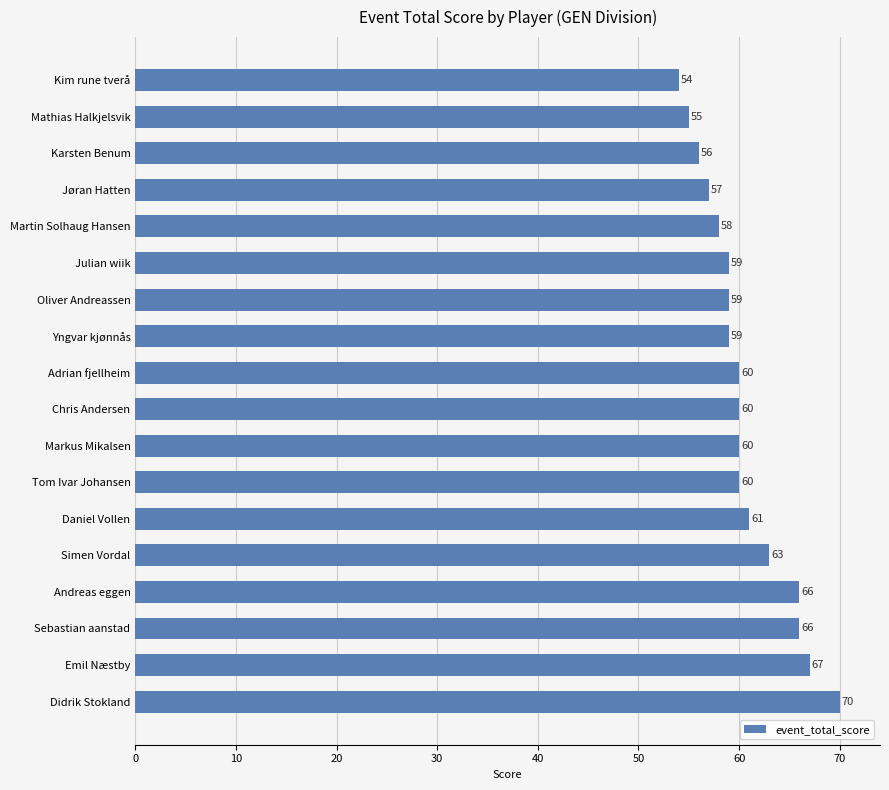

What position from the bottom is Sebastian aanstad?

3